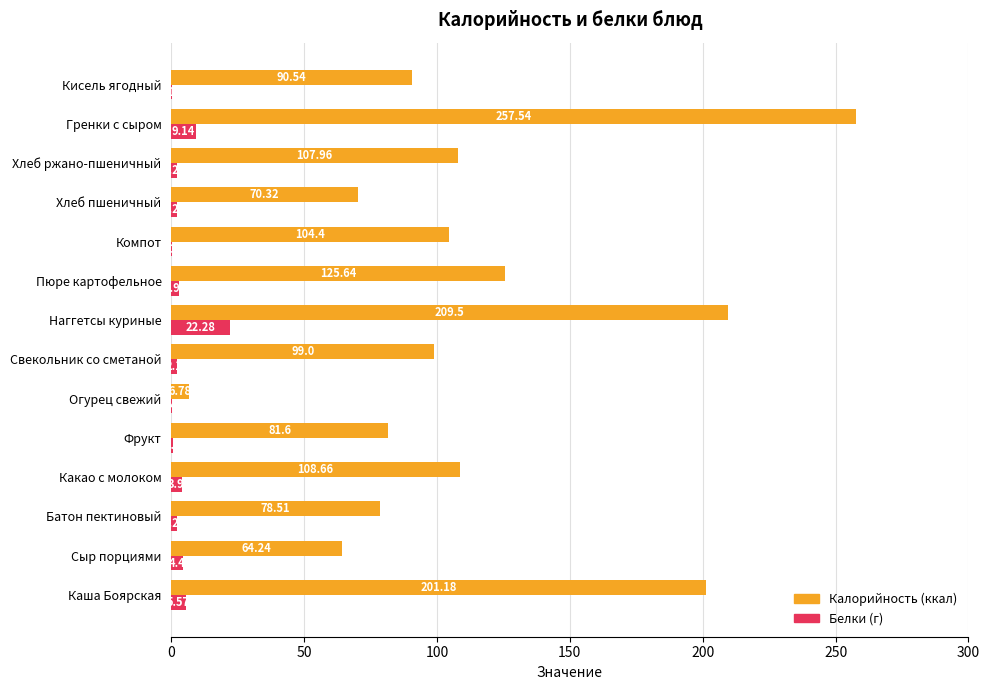

At which category does the chart reach its peak across all series?

Гренки с сыром